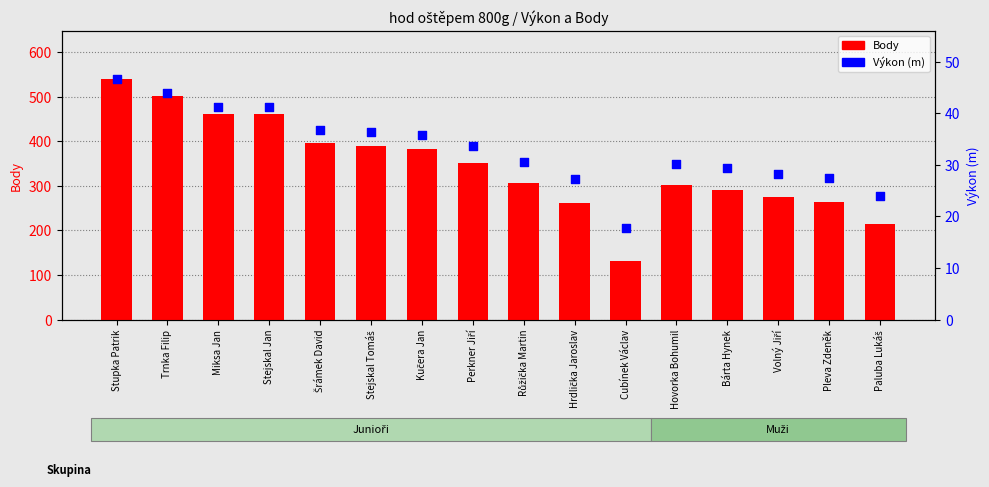

What is the total value across all series at Bárta Hynek?

320.4